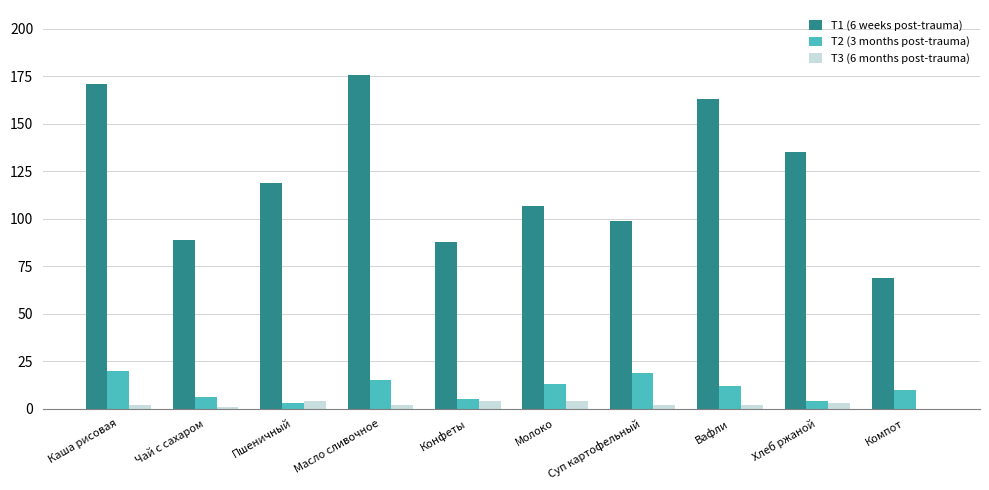

Reading left to right, transcribe all the data shown in this chart.

T1 (6 weeks post-trauma): Каша рисовая=171	Чай с сахаром=89	Пшеничный=119	Масло сливочное=176	Конфеты=88	Молоко=107	Суп картофельный=99	Вафли=163	Хлеб ржаной=135	Компот=69
T2 (3 months post-trauma): Каша рисовая=20	Чай с сахаром=6	Пшеничный=3	Масло сливочное=15	Конфеты=5	Молоко=13	Суп картофельный=19	Вафли=12	Хлеб ржаной=4	Компот=10
T3 (6 months post-trauma): Каша рисовая=2	Чай с сахаром=1	Пшеничный=4	Масло сливочное=2	Конфеты=4	Молоко=4	Суп картофельный=2	Вафли=2	Хлеб ржаной=3	Компот=0